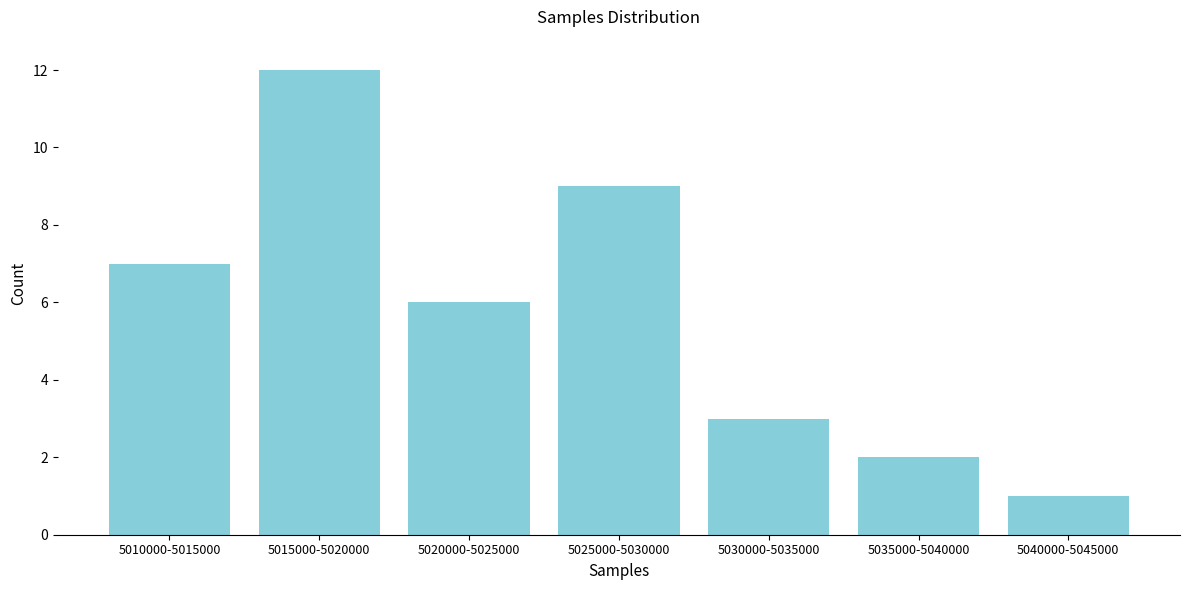

Reading left to right, what are all the values shown in this chart?

7	12	6	9	3	2	1